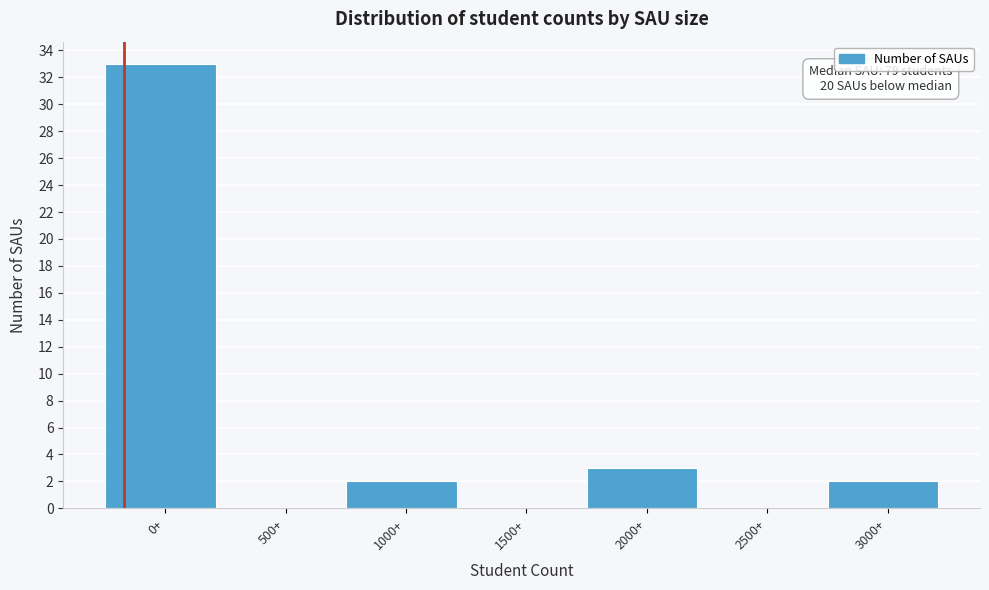

Reading left to right, transcribe all the data shown in this chart.

0+=33	500+=0	1000+=2	1500+=0	2000+=3	2500+=0	3000+=2